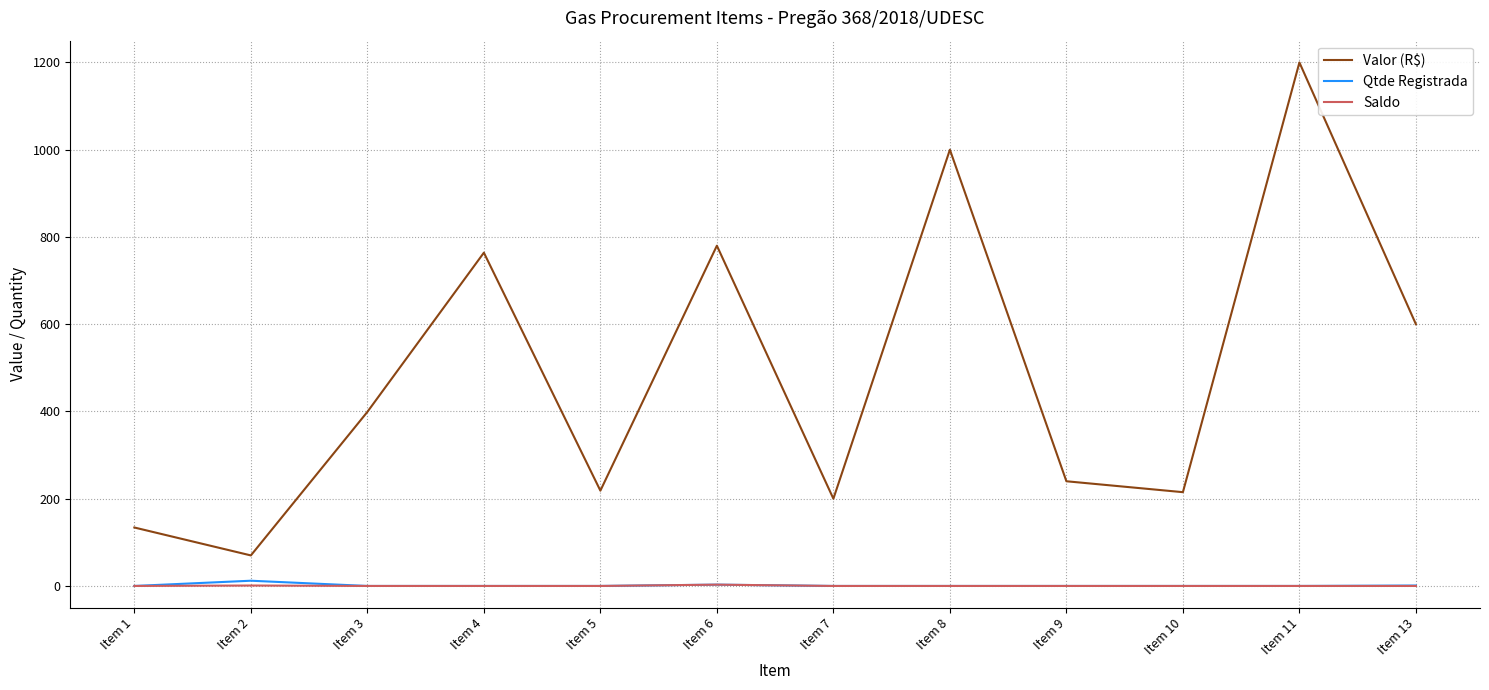

True or false: Saldo has a value of 0.0 at Item 5.

True